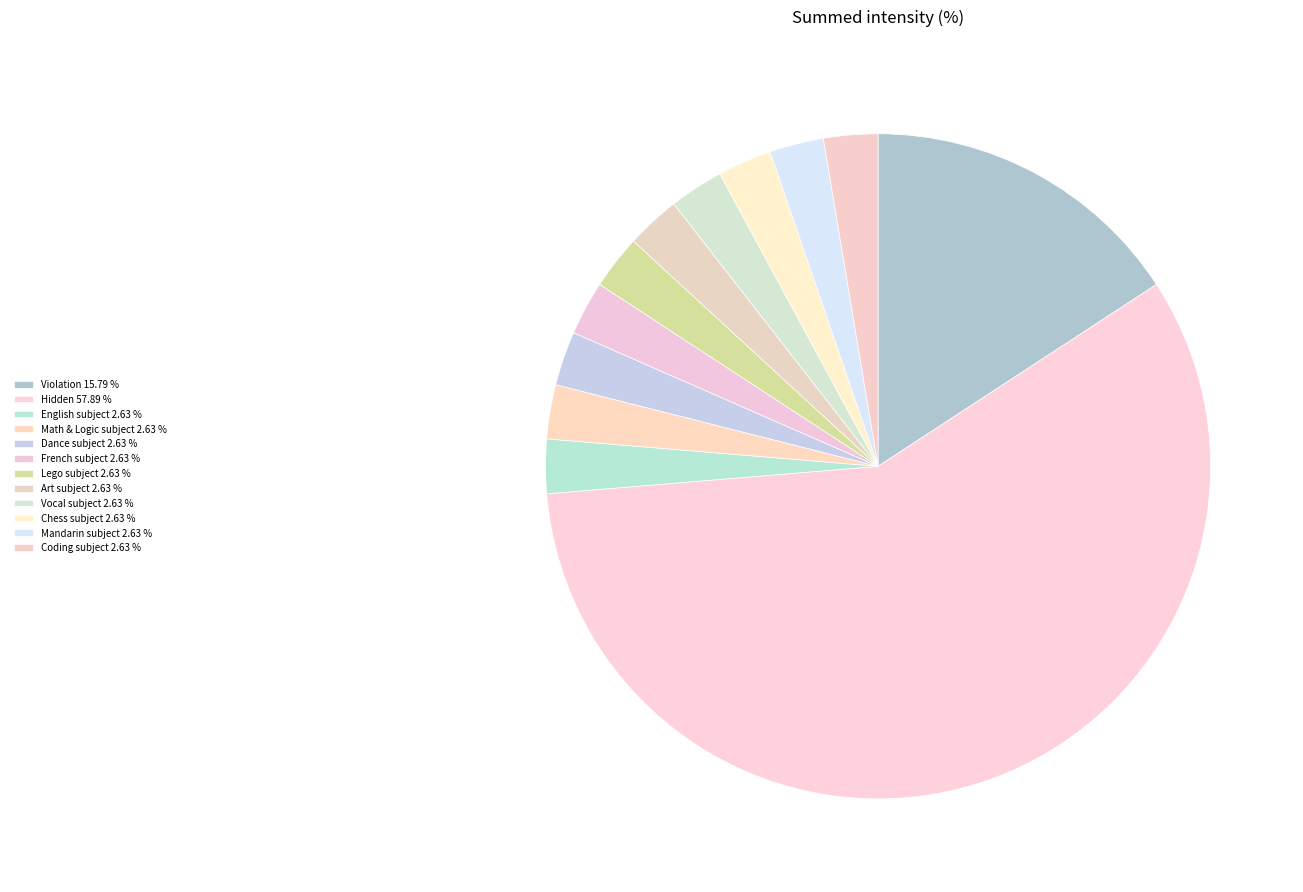

True or false: Hidden accounts for 58% of the total.

True